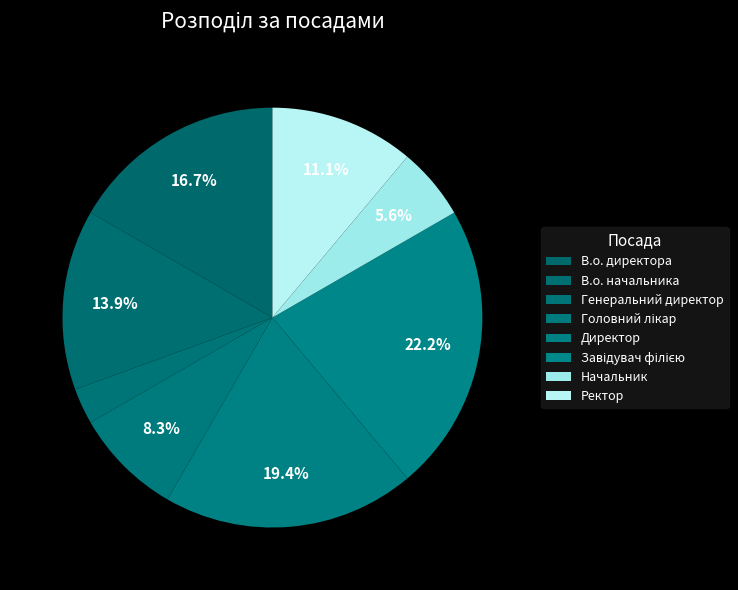

What is the change in value from В.о. директора to Завідувач філією?

+2